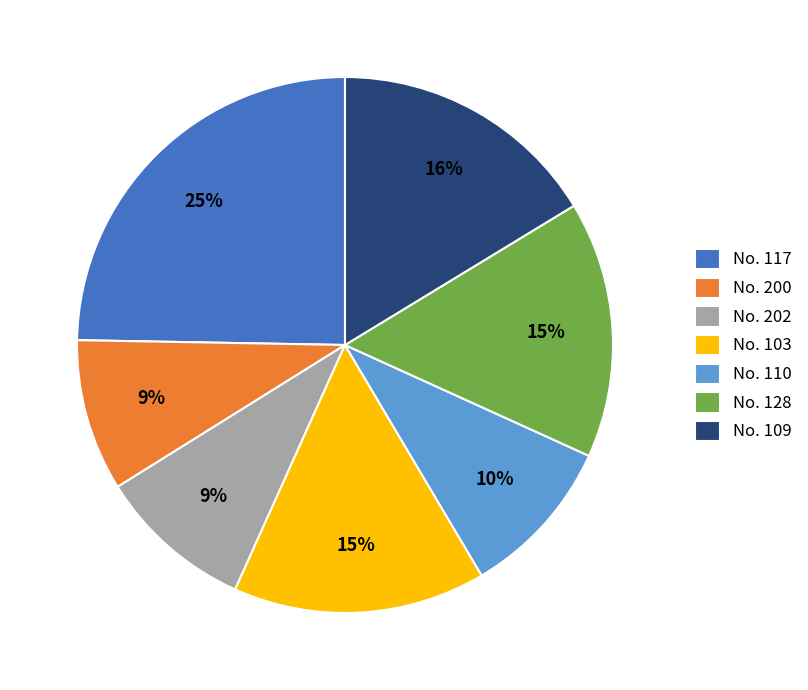

Which slice is the largest?

No. 117